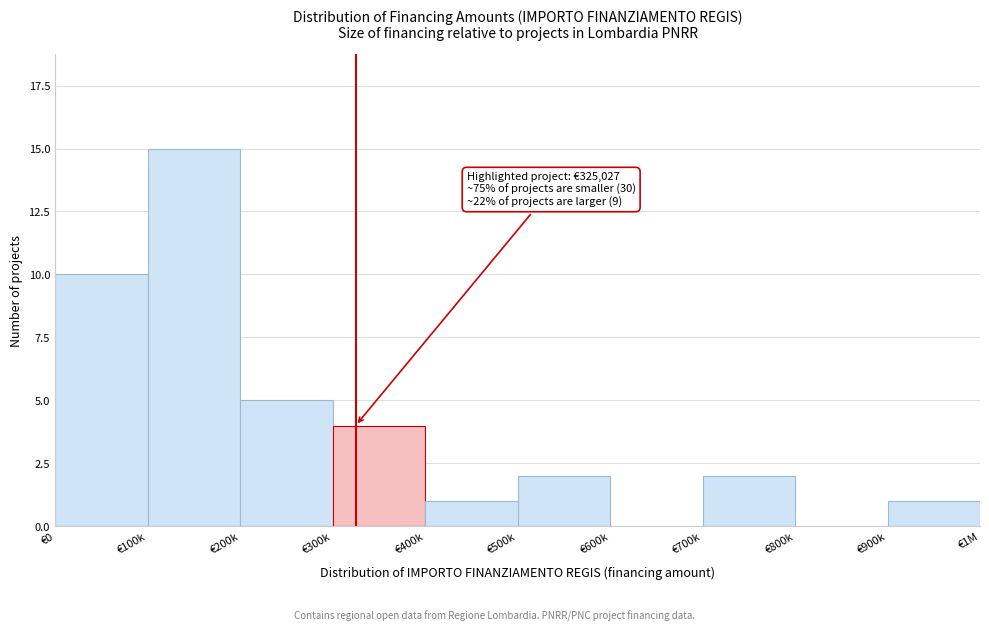

Reading left to right, what are all the values shown in this chart?

€0=10	€100k=15	€200k=5	€300k=4	€400k=1	€500k=2	€600k=0	€700k=2	€800k=0	€900k=1